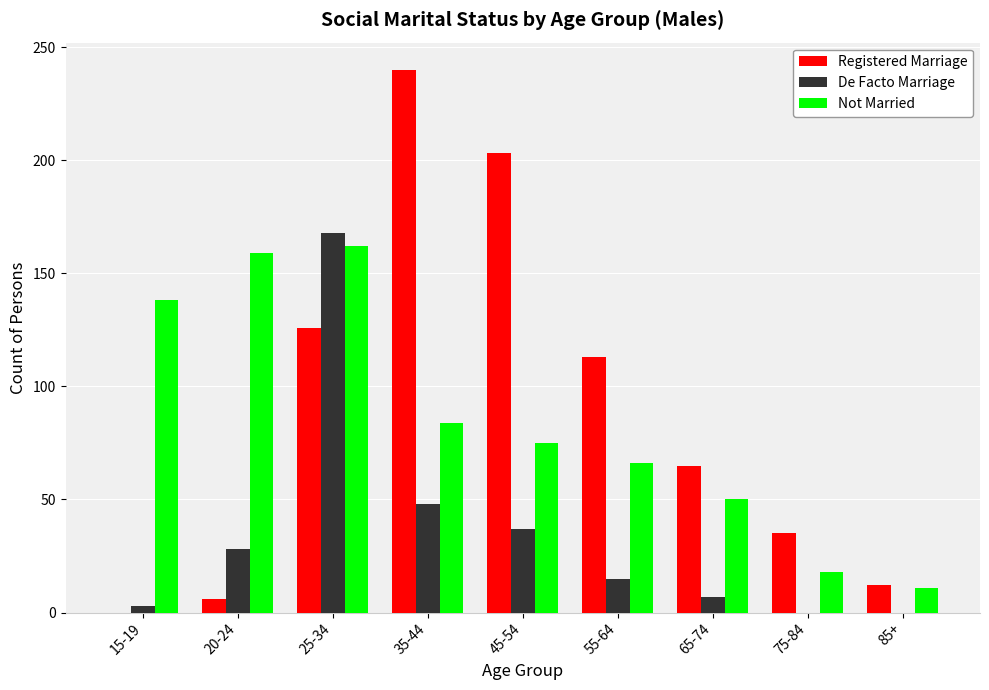

How many distinct data groups are displayed?

3